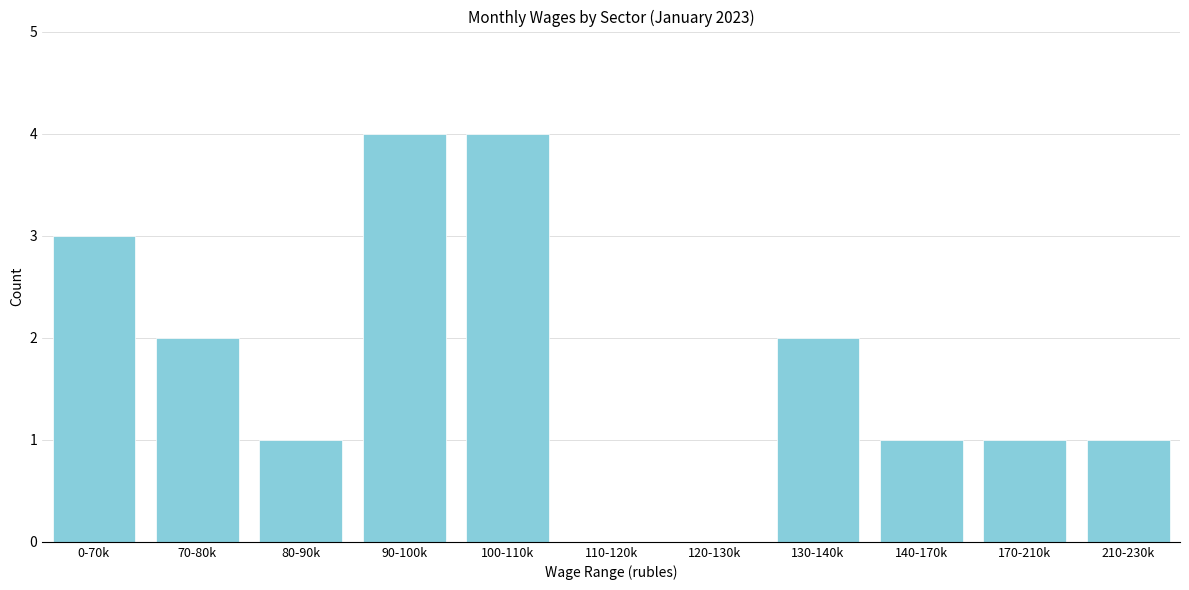

Reading left to right, list all the values displayed in this chart.

0-70k=3	70-80k=2	80-90k=1	90-100k=4	100-110k=4	110-120k=0	120-130k=0	130-140k=2	140-170k=1	170-210k=1	210-230k=1